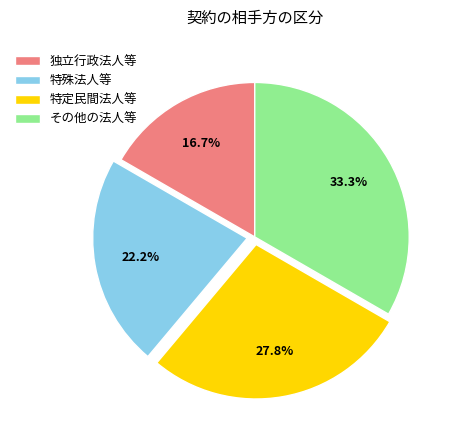

Which slice is the smallest?

独立行政法人等